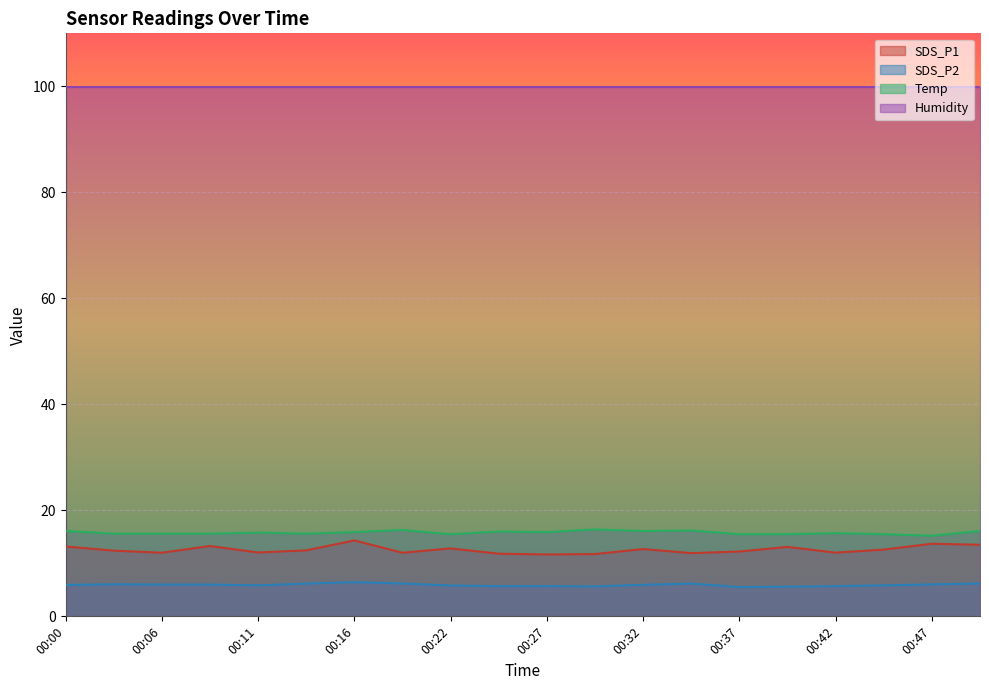

How many categories are shown in the chart?

20